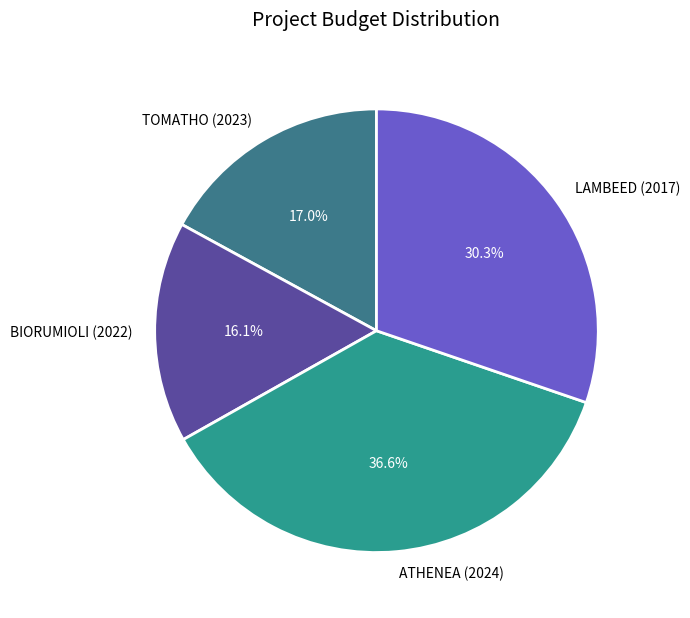

Rank the categories by value from highest to lowest.

ATHENEA (2024), LAMBEED (2017), TOMATHO (2023), BIORUMIOLI (2022)